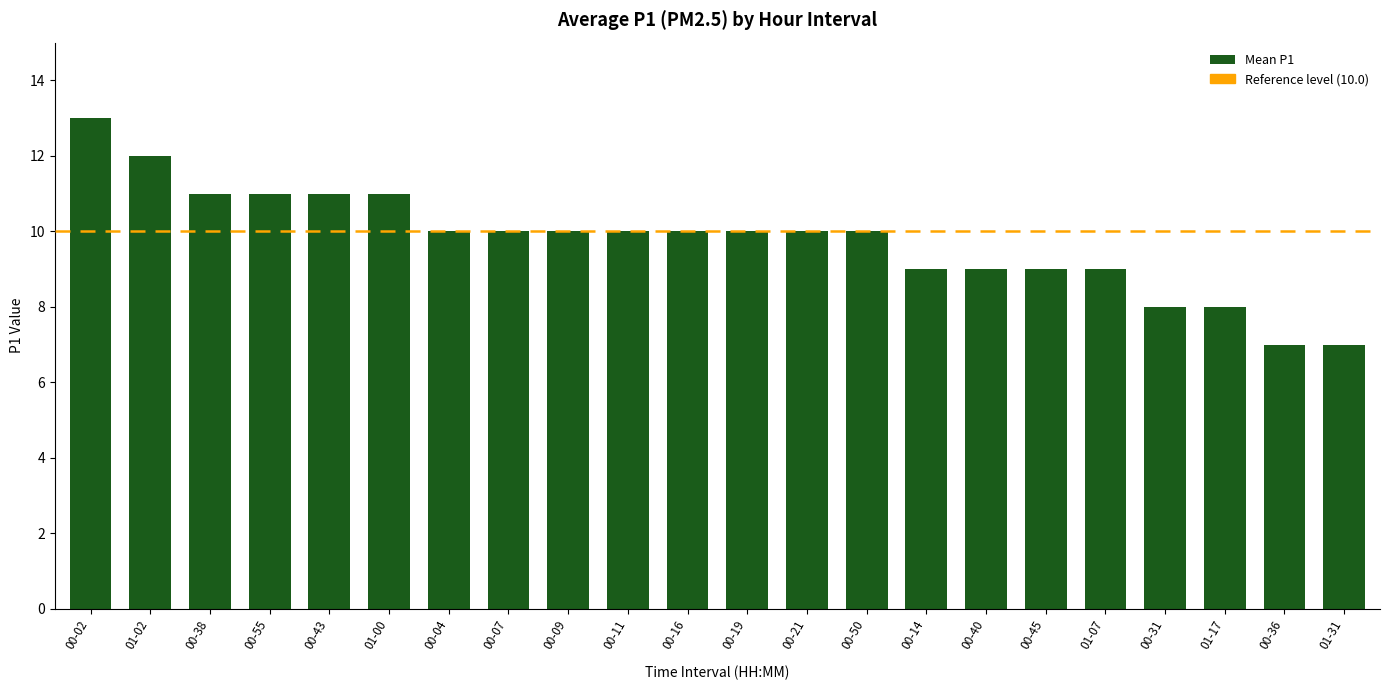

How many bars are there in total?

22